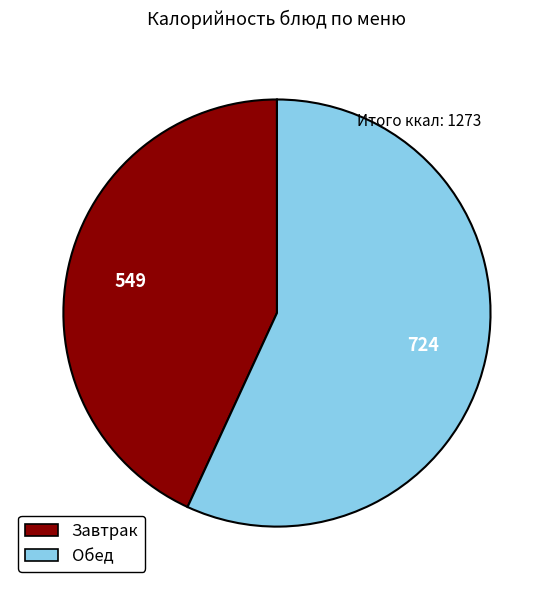

The Завтрак slice represents 36% of the pie. True or false?

False